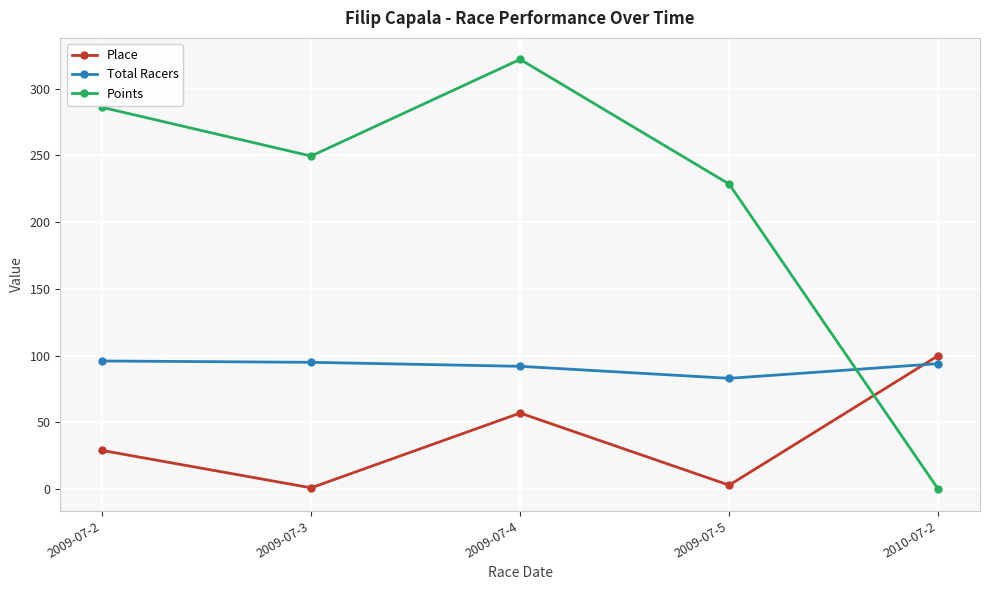

Which category has the lowest value in the Points series?

2010-07-2